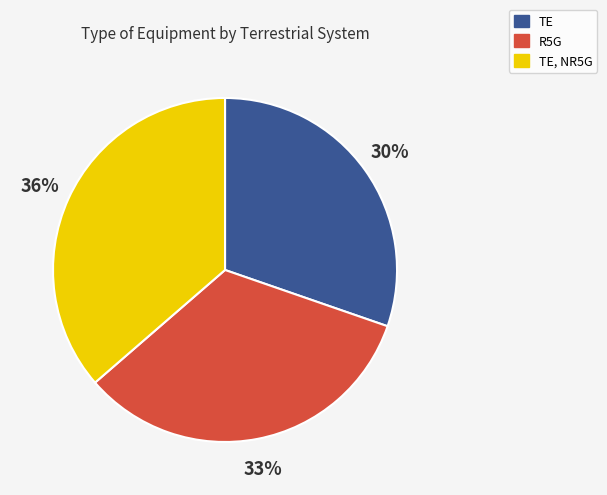

To the nearest percent, what percentage of the pie is TE, NR5G?

36%